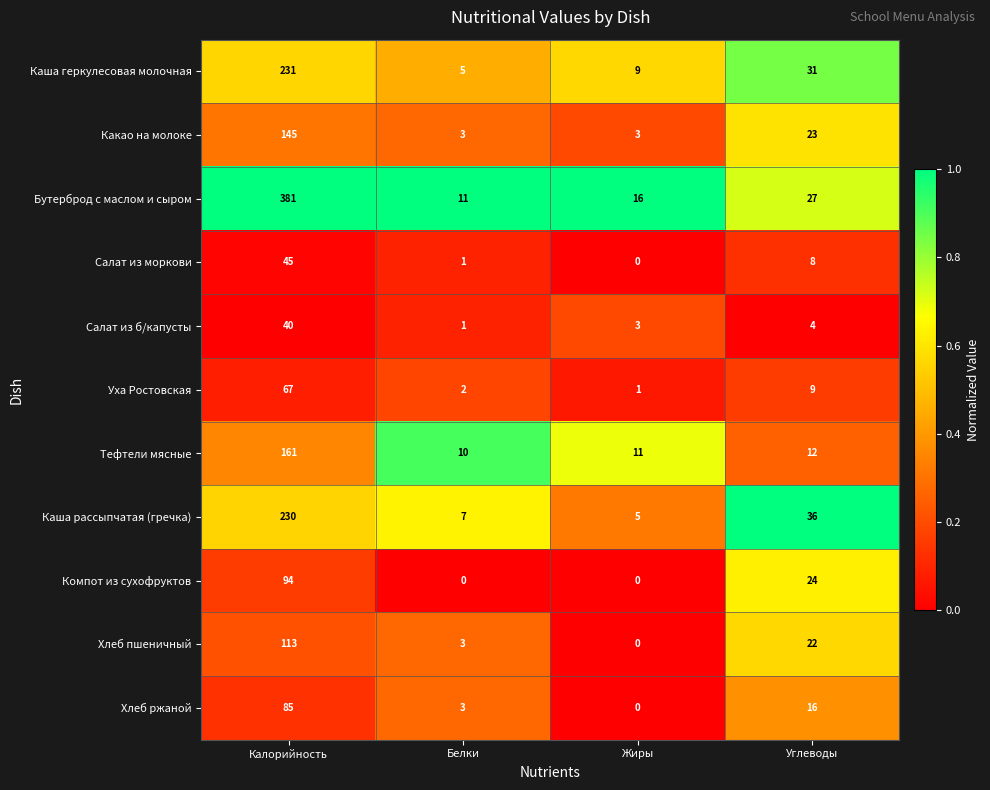

What is the spread (max minus min) of values at Белки?

11